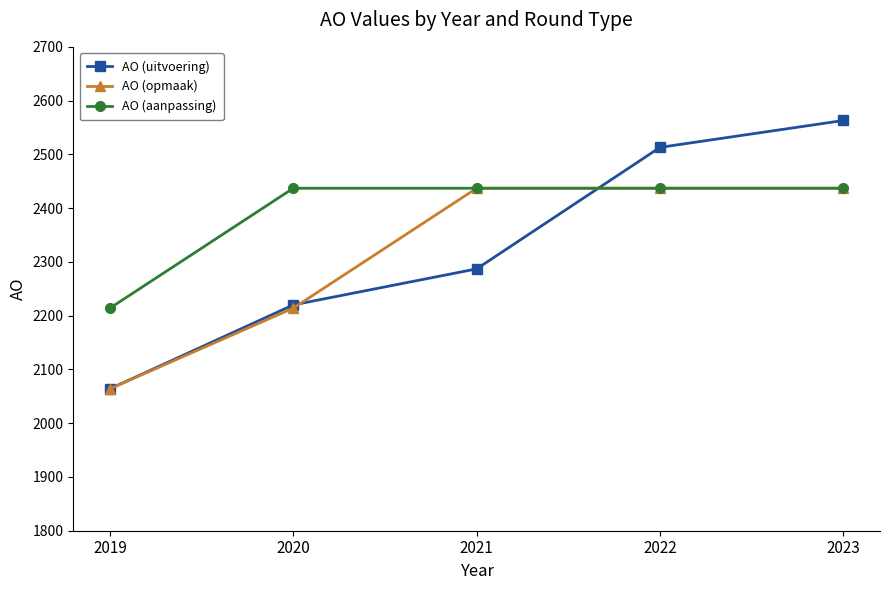

How many times do AO (aanpassing) and AO (uitvoering) cross each other?

1